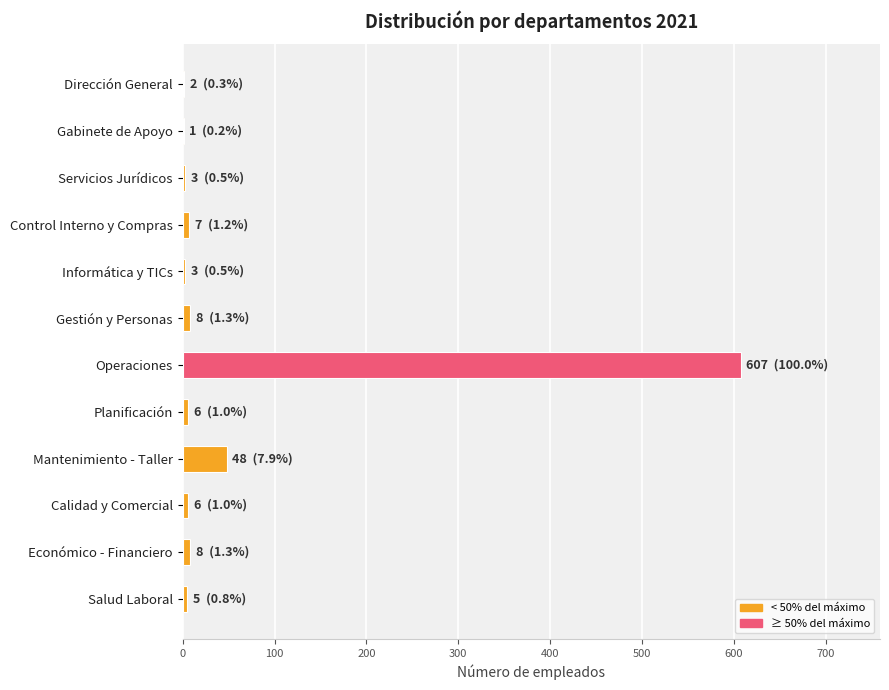

What is the greatest value displayed?

607